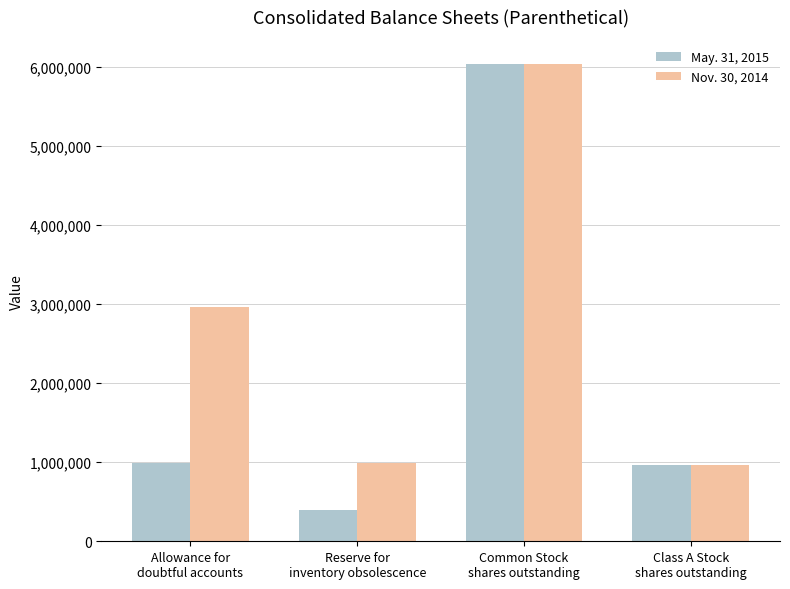

What is the value of the Nov. 30, 2014 bar at the 1st from the left?

2967668